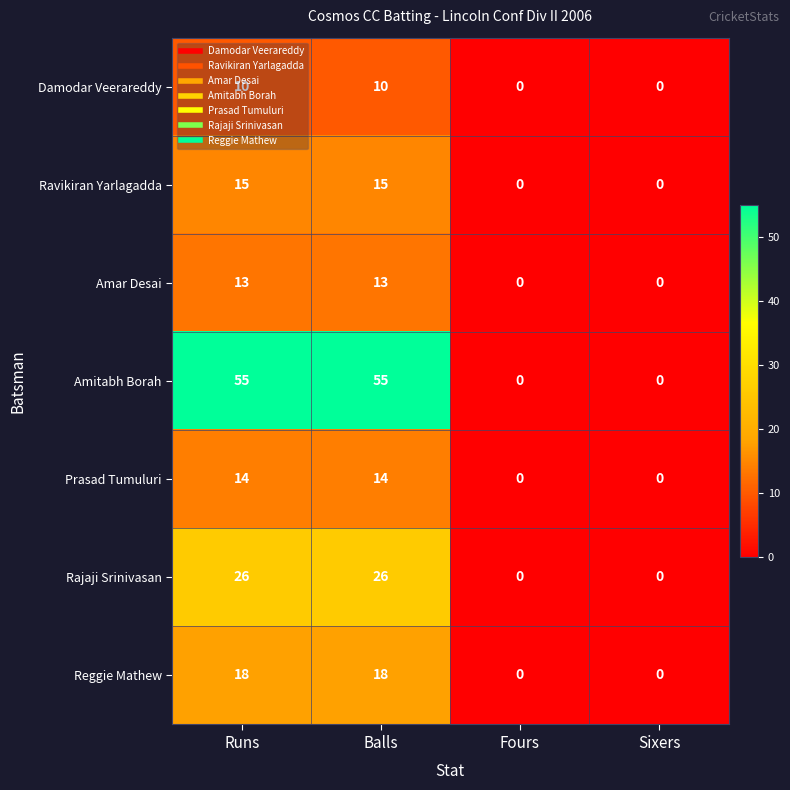

List the series in order of their peak value, lowest first.

Damodar Veerareddy, Amar Desai, Prasad Tumuluri, Ravikiran Yarlagadda, Reggie Mathew, Rajaji Srinivasan, Amitabh Borah